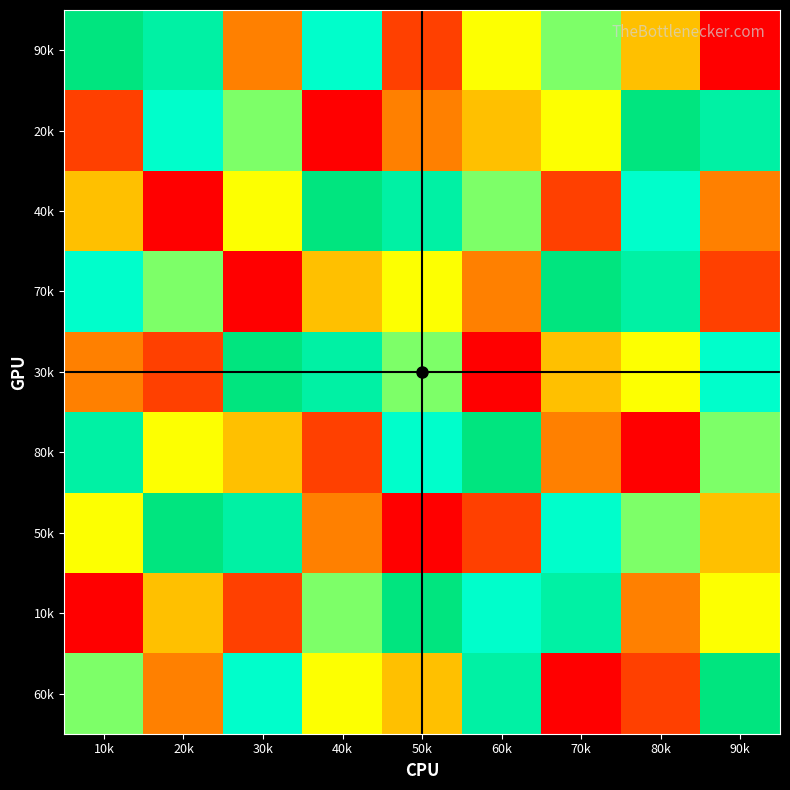

Which series changed the most between 60k and 70k?

60k